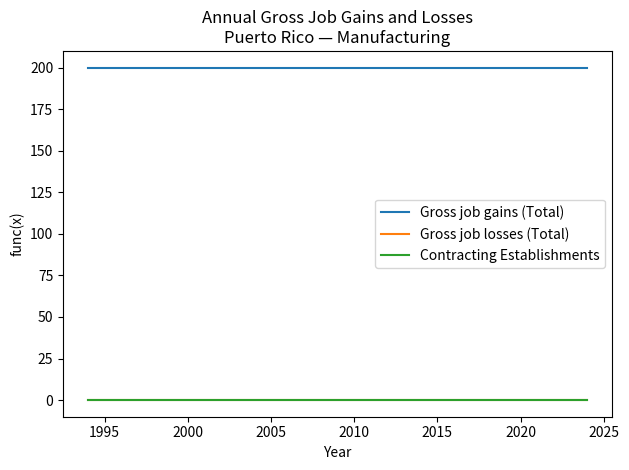

How many lines are shown in the chart?

3